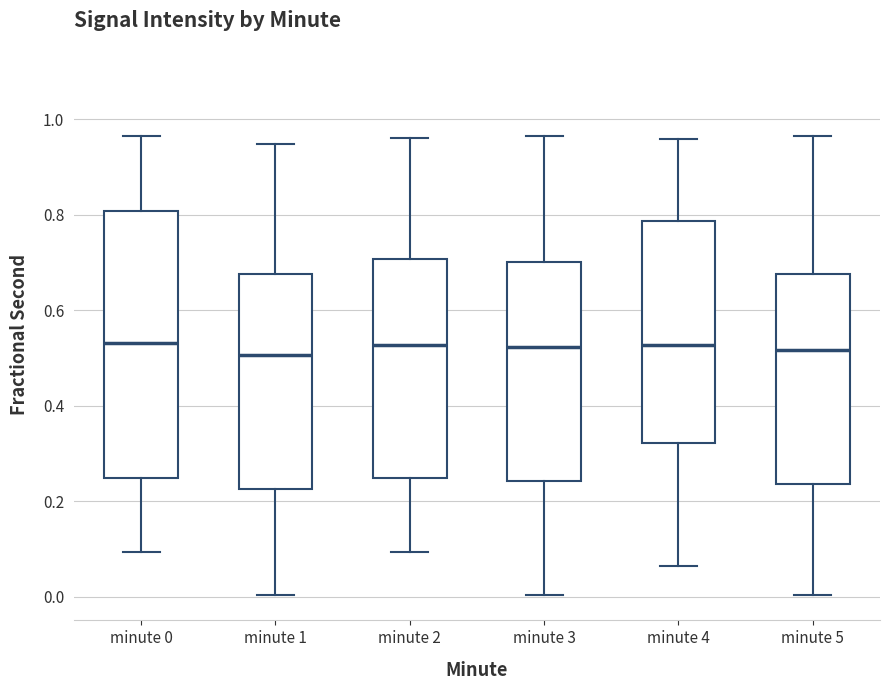

Reading left to right, read every box against the y-axis: the position of its median line, the range the box covers, and the ends of its whiskers. The values are not printed on the chart, so give them approximately, as read against the axis.

minute 0: median 0.54, box 0.24 to 0.80, whiskers 0.10 to 0.96
minute 1: median 0.50, box 0.22 to 0.68, whiskers 0.00 to 0.94
minute 2: median 0.52, box 0.24 to 0.70, whiskers 0.10 to 0.96
minute 3: median 0.52, box 0.24 to 0.70, whiskers 0.00 to 0.96
minute 4: median 0.52, box 0.32 to 0.78, whiskers 0.06 to 0.96
minute 5: median 0.52, box 0.24 to 0.68, whiskers 0.00 to 0.96